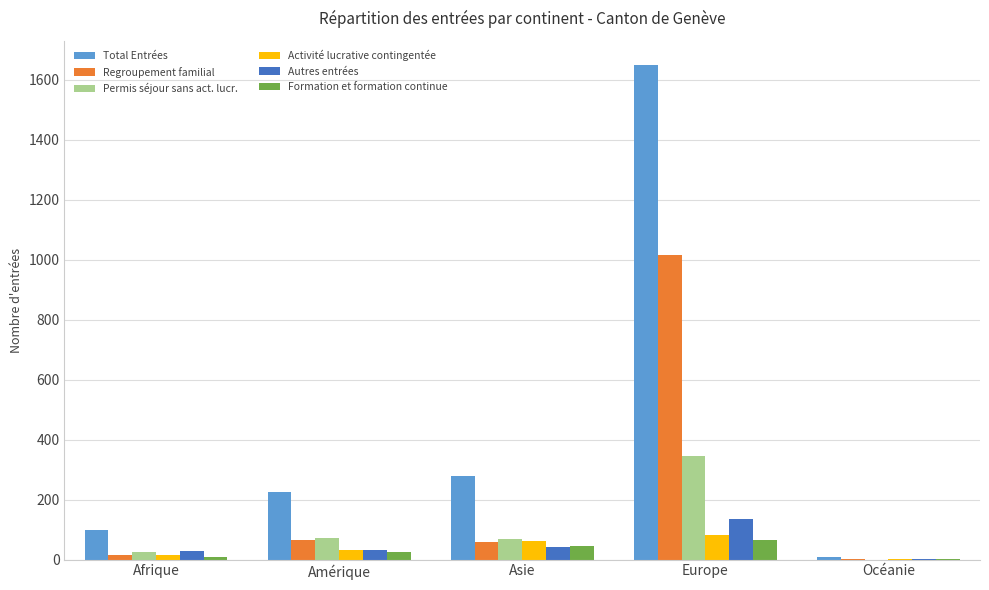

What is the total value across all series at Asie?

557